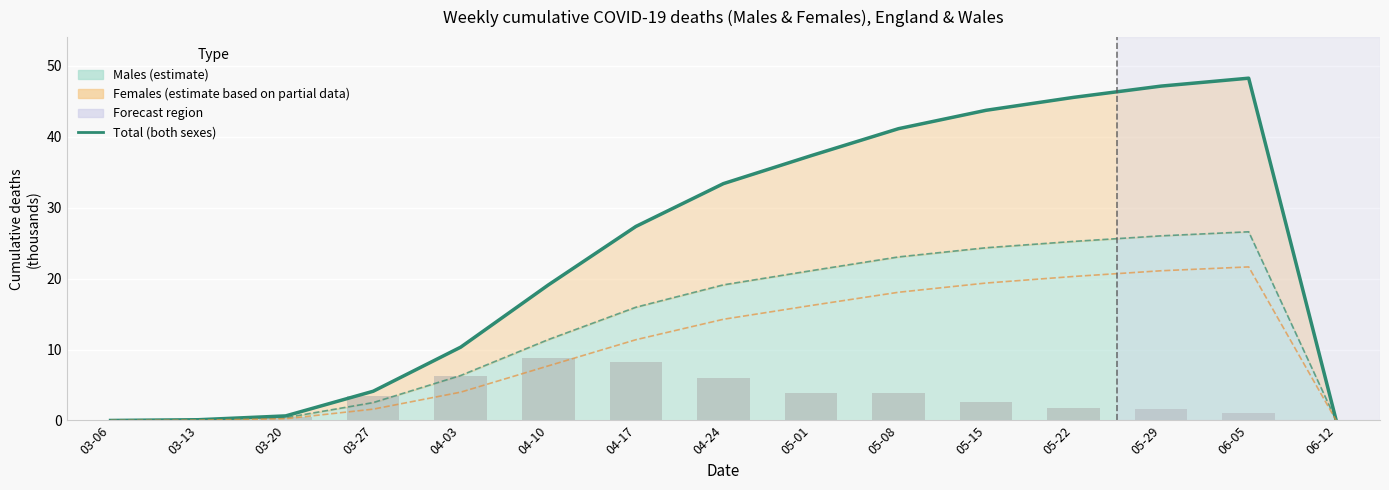

The Females series shows 1.8 at 04-03. True or false?

False